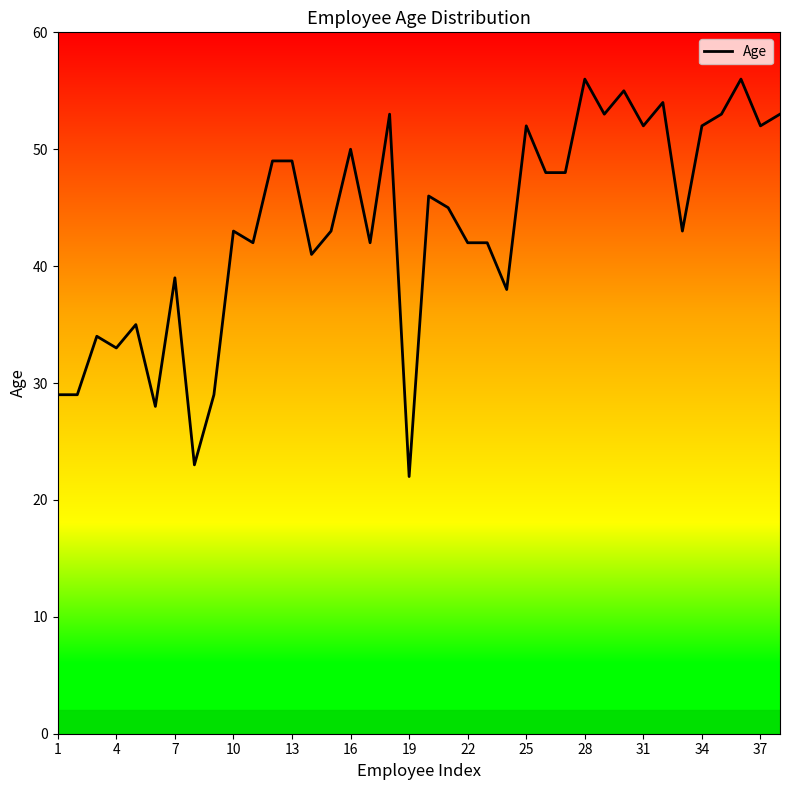

What is the difference between the maximum and minimum values?

34